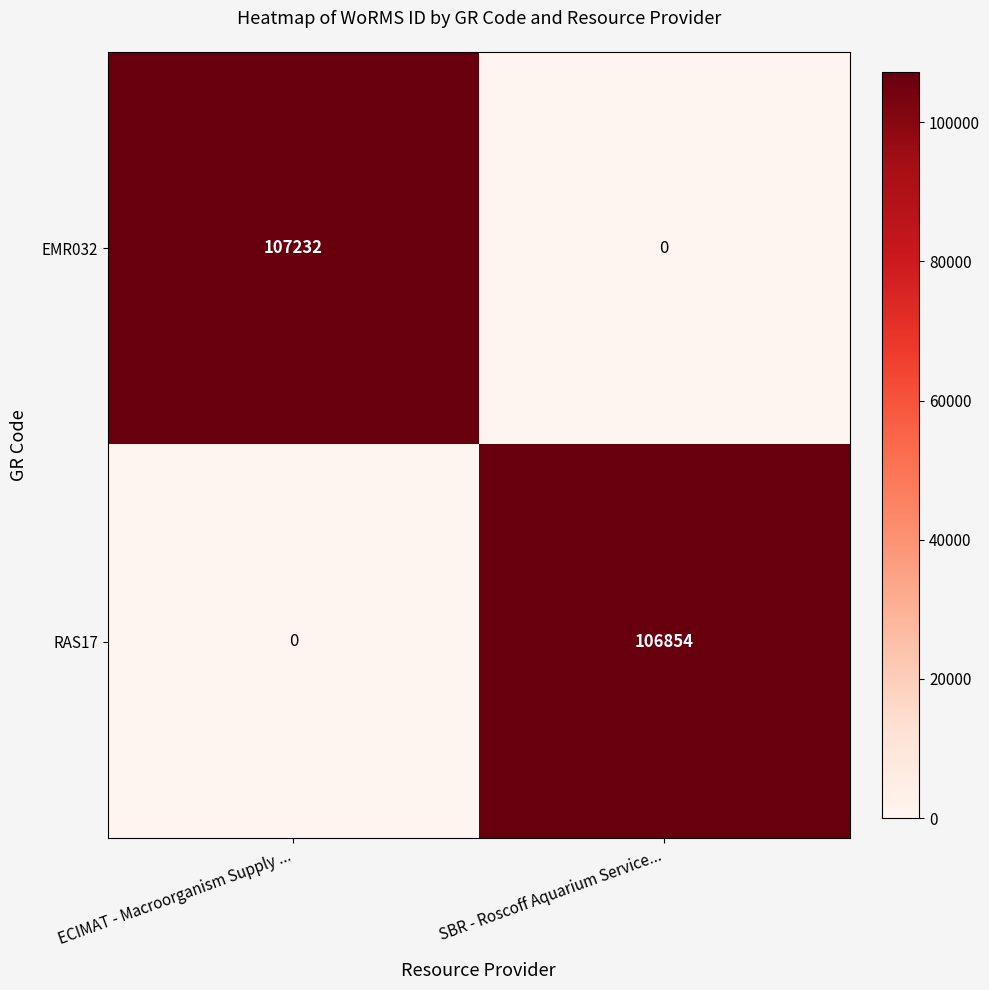

Rank the series at SBR - Roscoff Aquarium Service... from highest to lowest value.

RAS17, EMR032